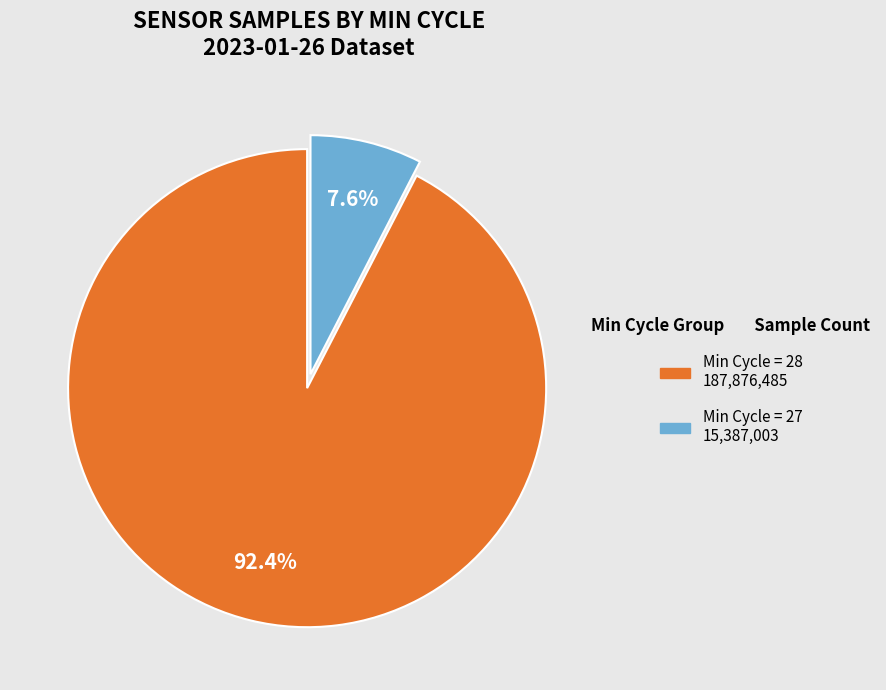

Is there any slice that represents more than half of the pie?

Yes